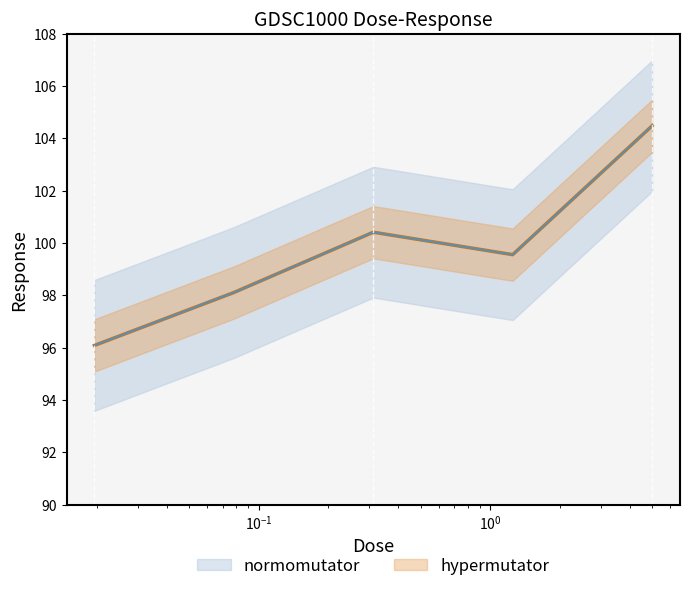

Reading right to left, extract all data points from this chart.

104.5	99.6	100.4	98.1	96.1